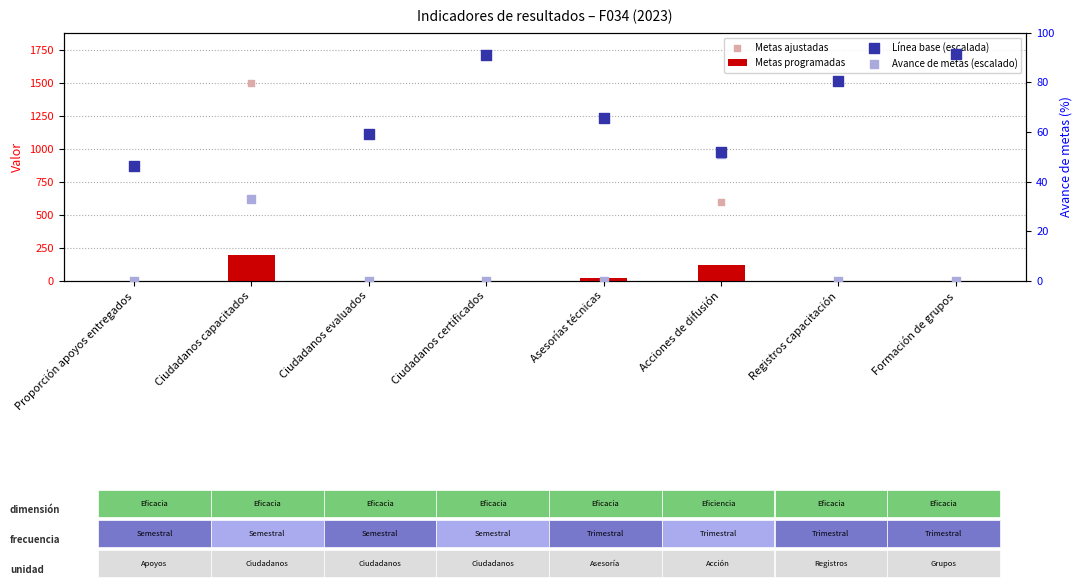

Which series has the largest total across all categories?

Metas ajustadas